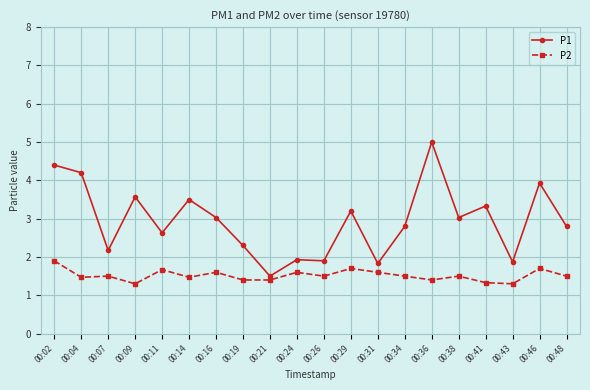

True or false: P1 and P2 intersect in this chart.

False